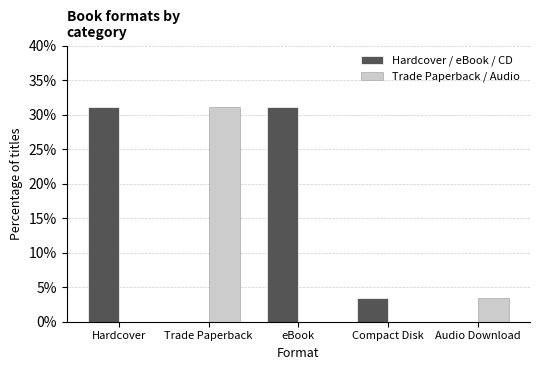

Where is Hardcover / eBook / CD nearest to the value 15?

Compact Disk